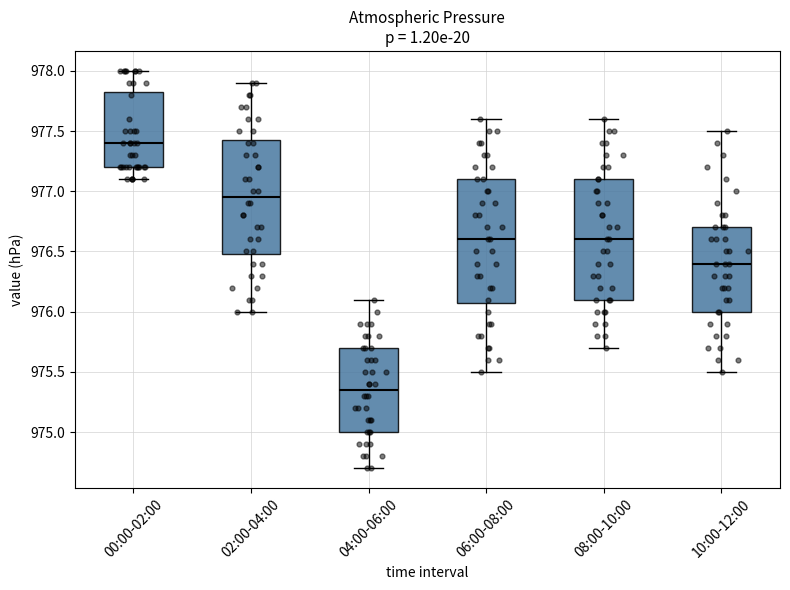

Where does the upper whisker of the box for 06:00-08:00 end on the y-axis? The values are not printed on the chart, so give them approximately, as read against the axis.

977.60